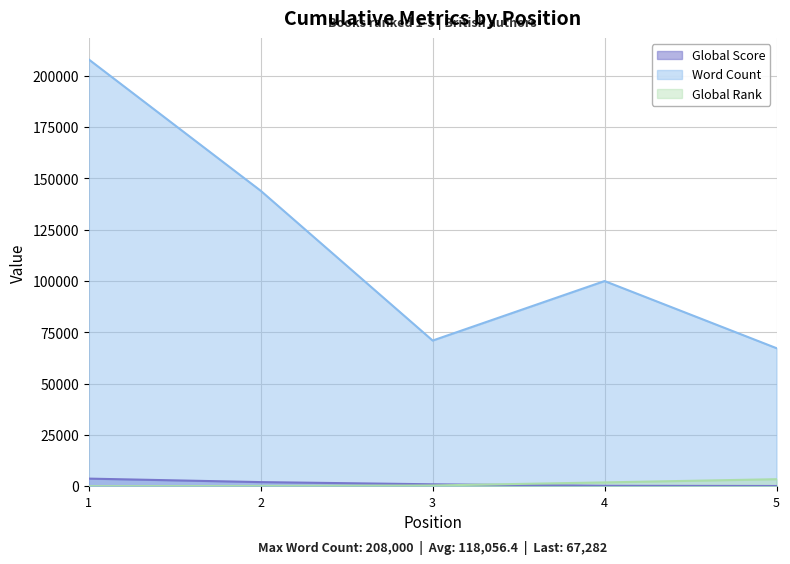

At which category is the sum across all series the highest?

1